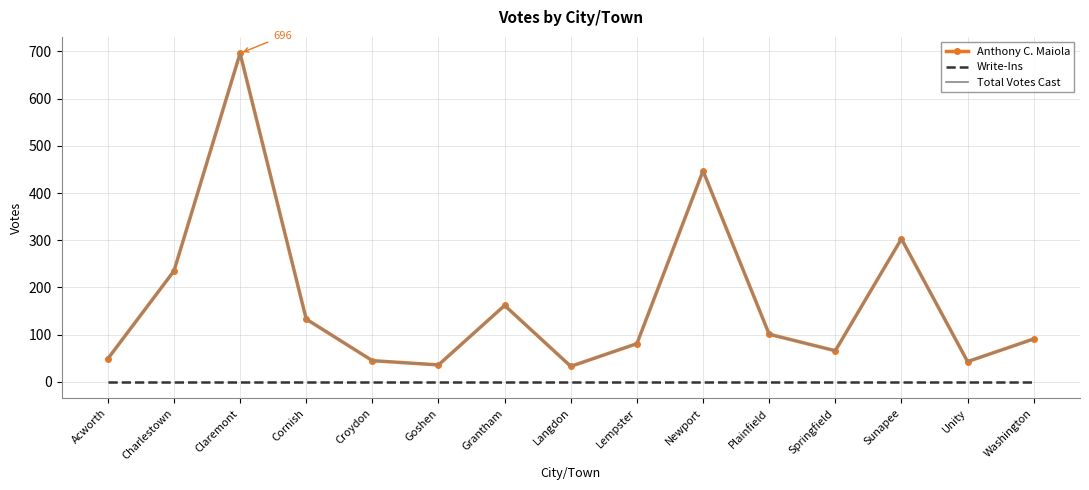

Which series has the largest total across all categories?

Anthony C. Maiola